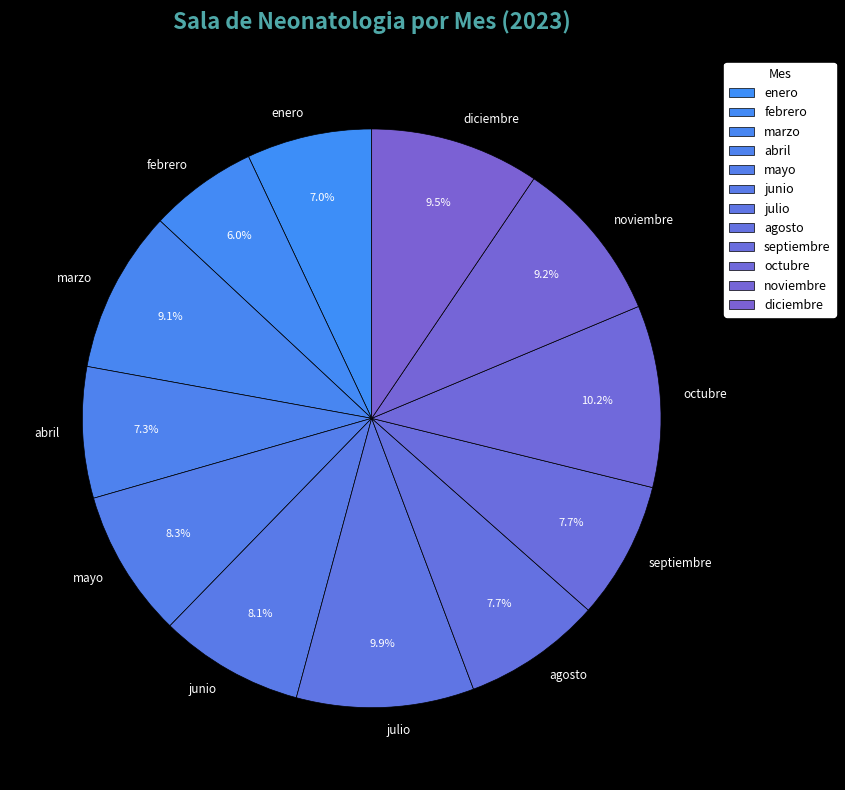

True or false: agosto accounts for 1% of the total.

False